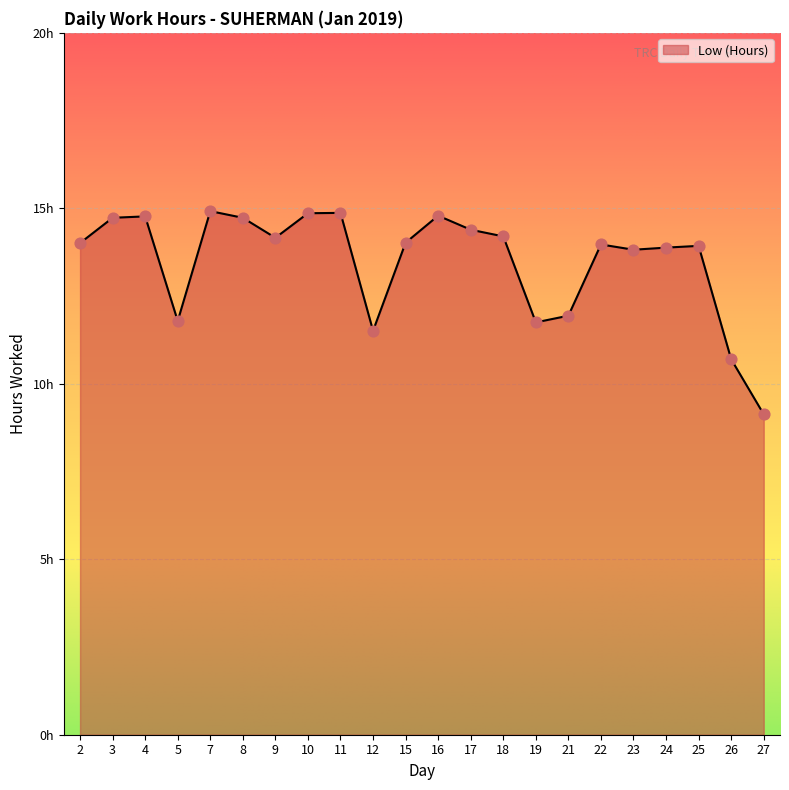

Is this an area chart (filled region under the line)?

Yes